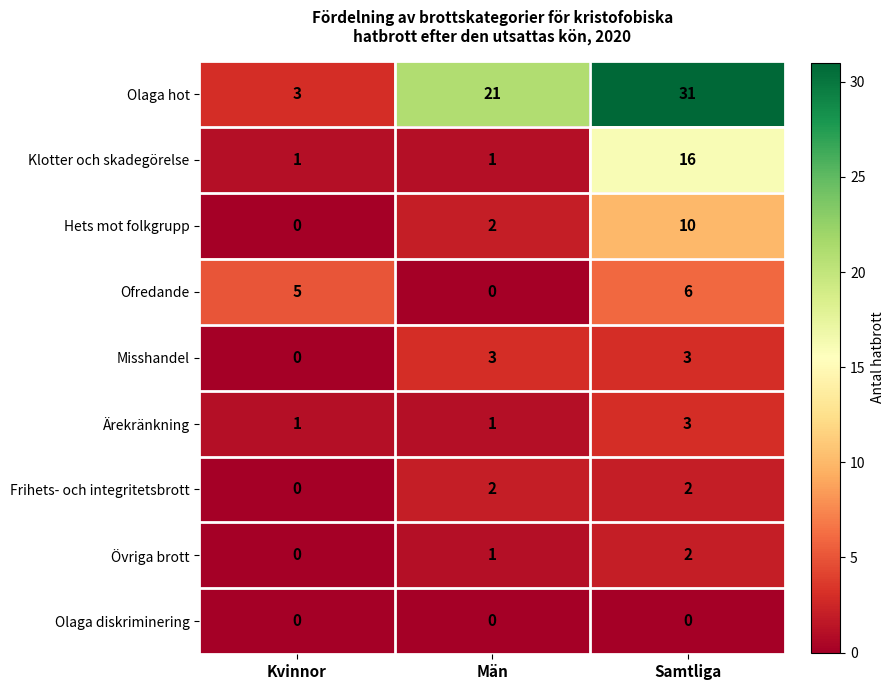

Between Kvinnor and Samtliga, which series saw the biggest shift?

Olaga hot